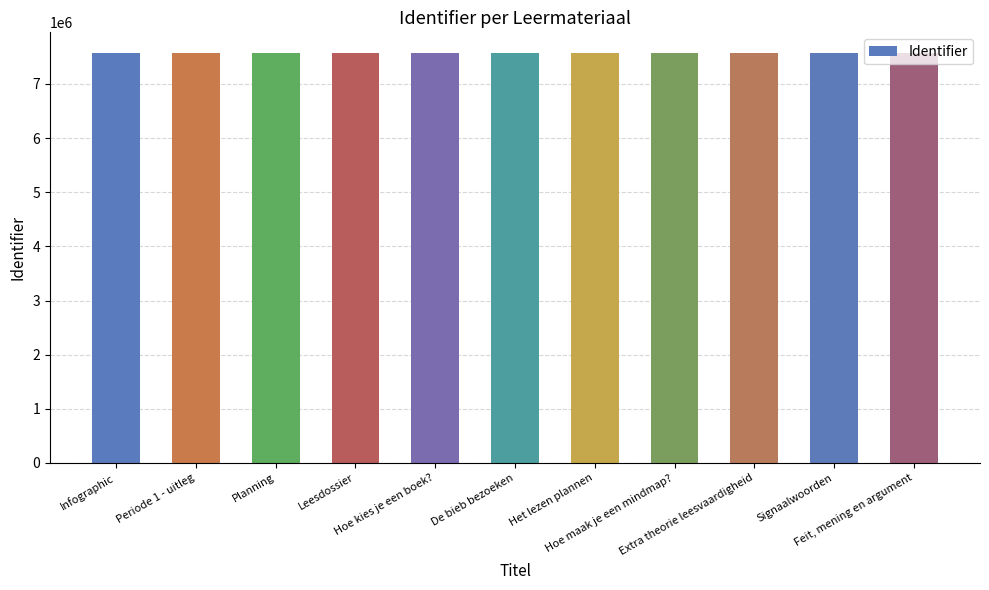

List the labels in order of value, smallest first.

Periode 1 - uitleg, Planning, Extra theorie leesvaardigheid, Signaalwoorden, Feit, mening en argument, Infographic, Leesdossier, Hoe kies je een boek?, De bieb bezoeken, Het lezen plannen, Hoe maak je een mindmap?